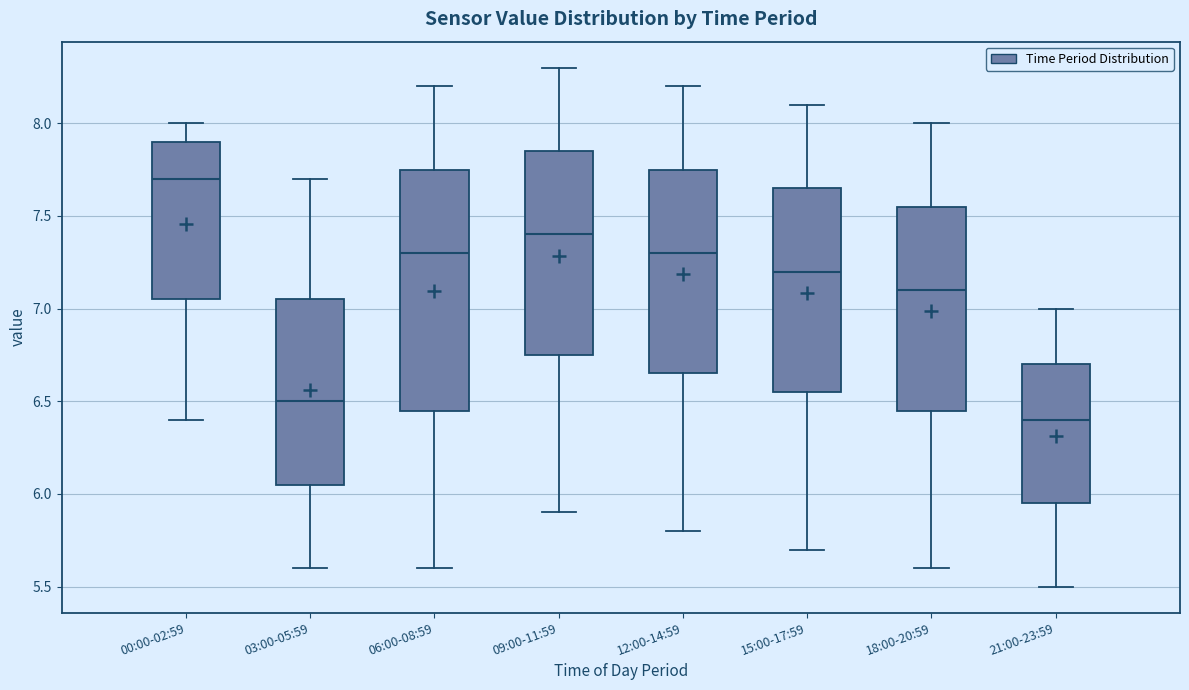

Comparing the boxes themselves (not the whiskers), which one is the tallest?

06:00-08:59